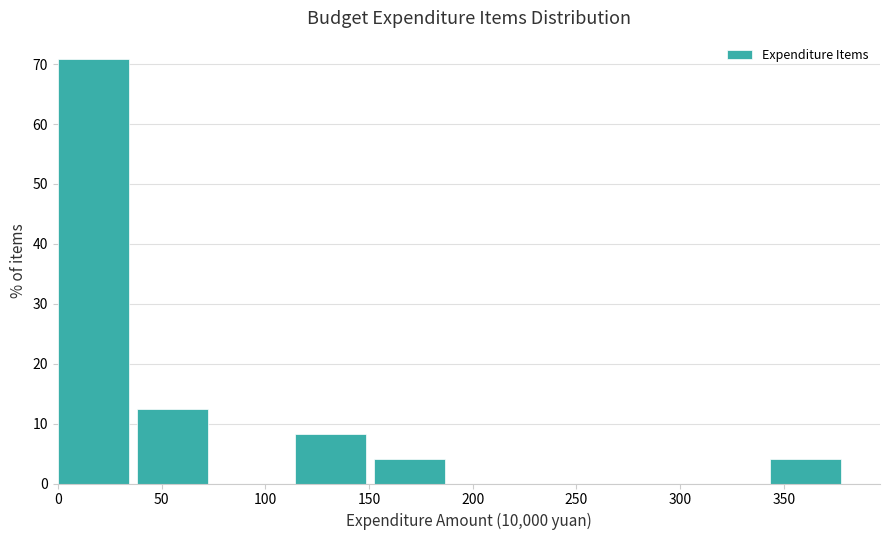

What is the height of the bar covering 40 to 75 on the x-axis? Neither the bar edges nor the heights are printed on the chart, so give them approximately, as read against the axes.

13